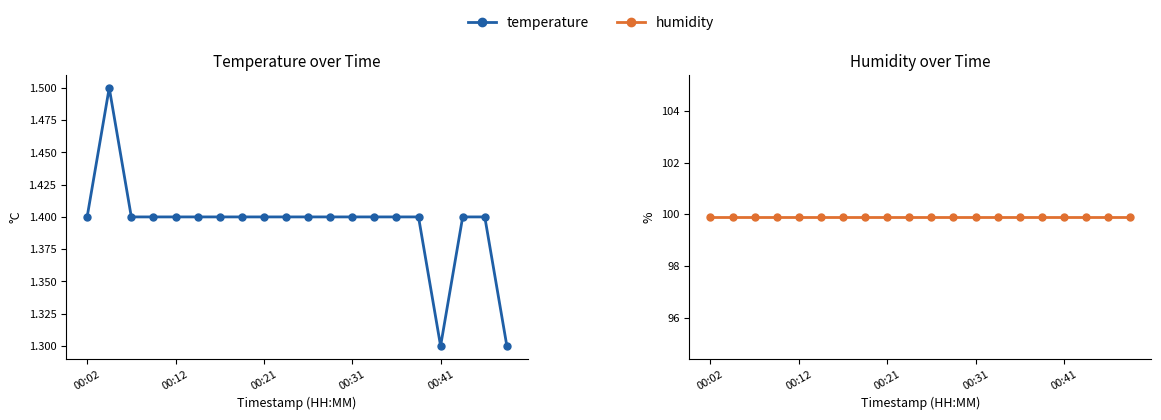

Reading left to right, extract all data points from this chart.

temperature: 1.4	1.5	1.4	1.4	1.4	1.4	1.4	1.4	1.4	1.4	1.4	1.4	1.4	1.4	1.4	1.4	1.3	1.4	1.4	1.3
humidity: 99.9	99.9	99.9	99.9	99.9	99.9	99.9	99.9	99.9	99.9	99.9	99.9	99.9	99.9	99.9	99.9	99.9	99.9	99.9	99.9